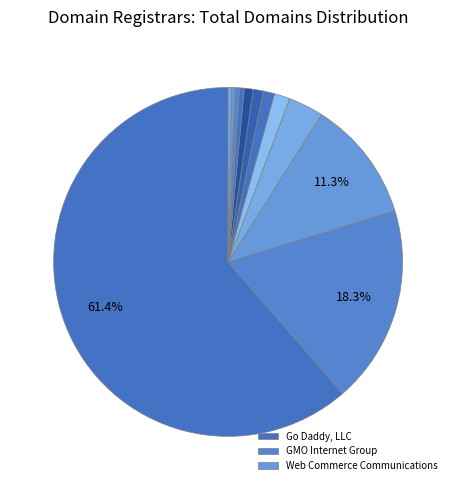

Count the number of slices in the pie.

12